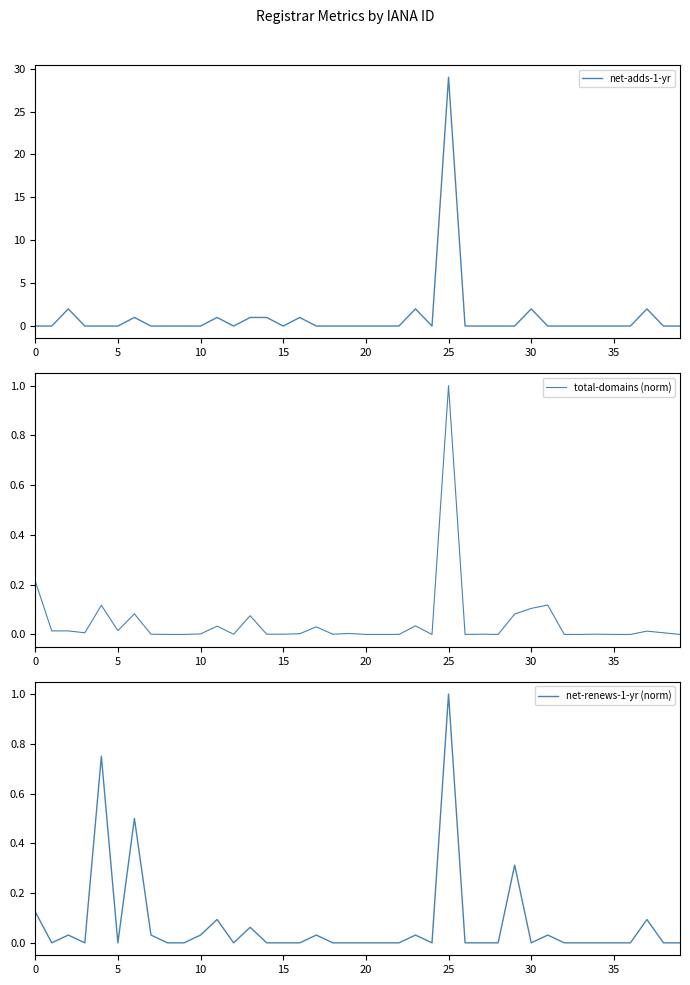

Which category has the highest value across all series?

25